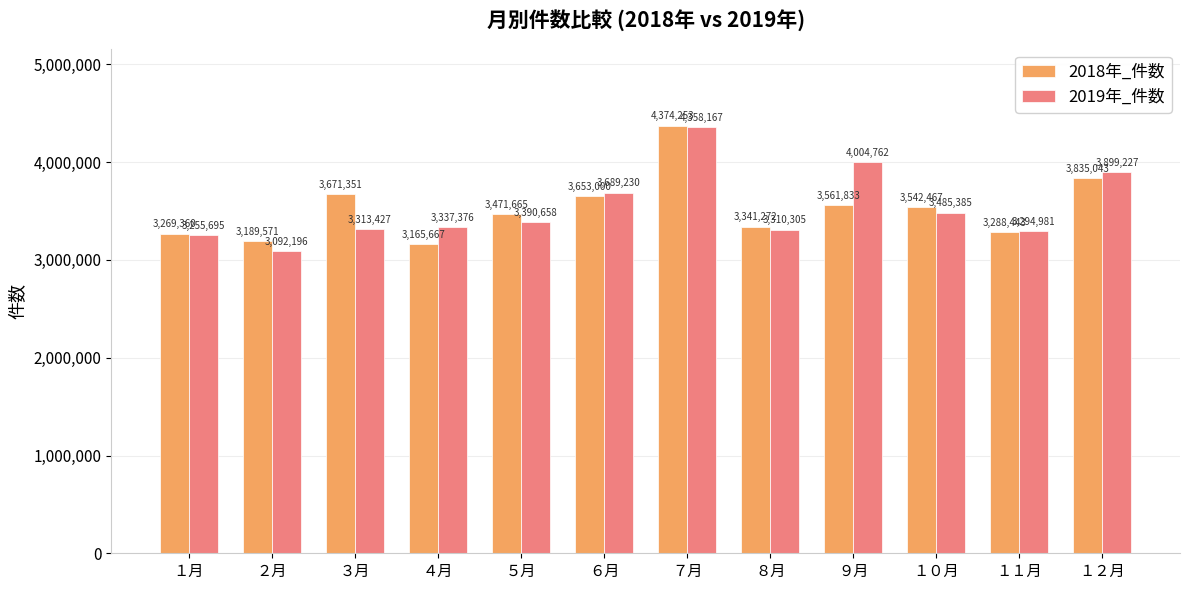

List the labels in order of 2019年_件数 value, smallest first.

２月, １月, １１月, ８月, ３月, ４月, ５月, １０月, ６月, １２月, ９月, ７月